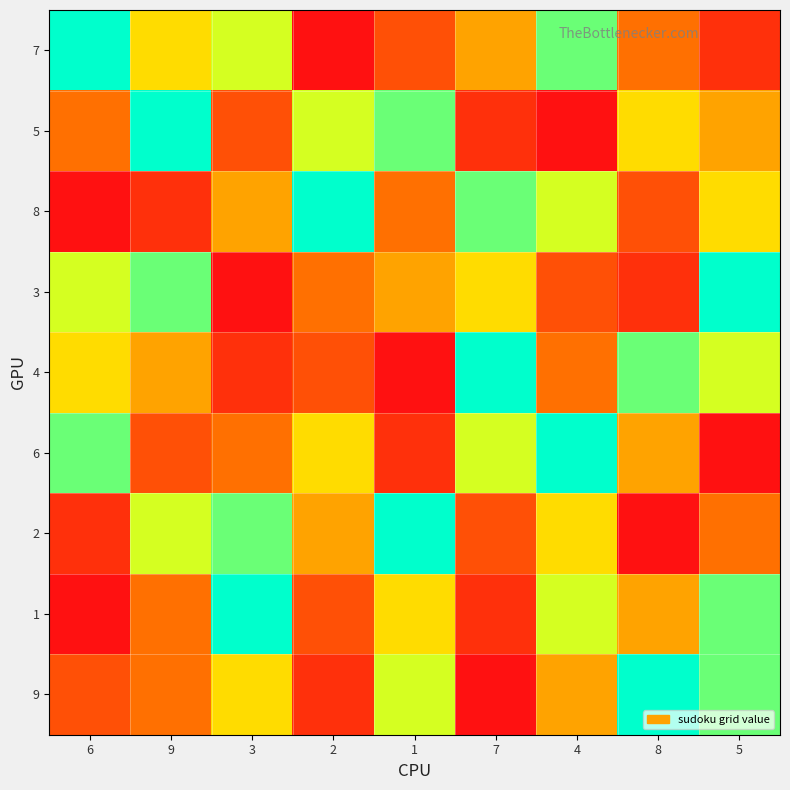

How many data points does each series have?

9